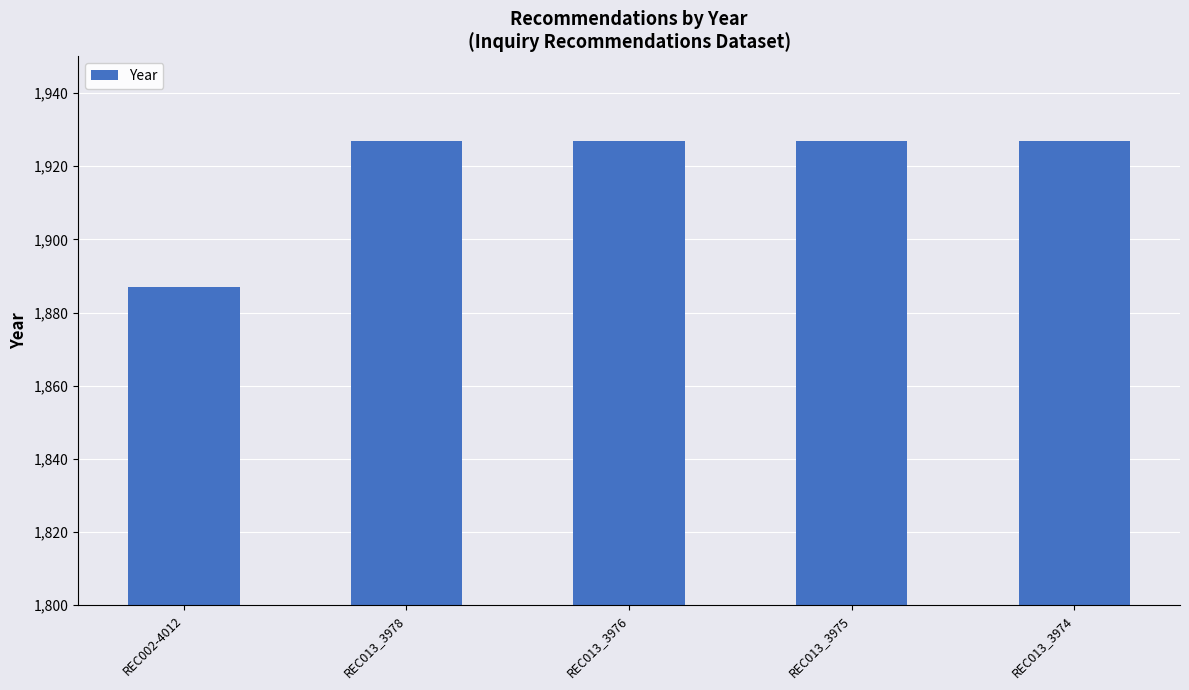

What is the average value?

1919